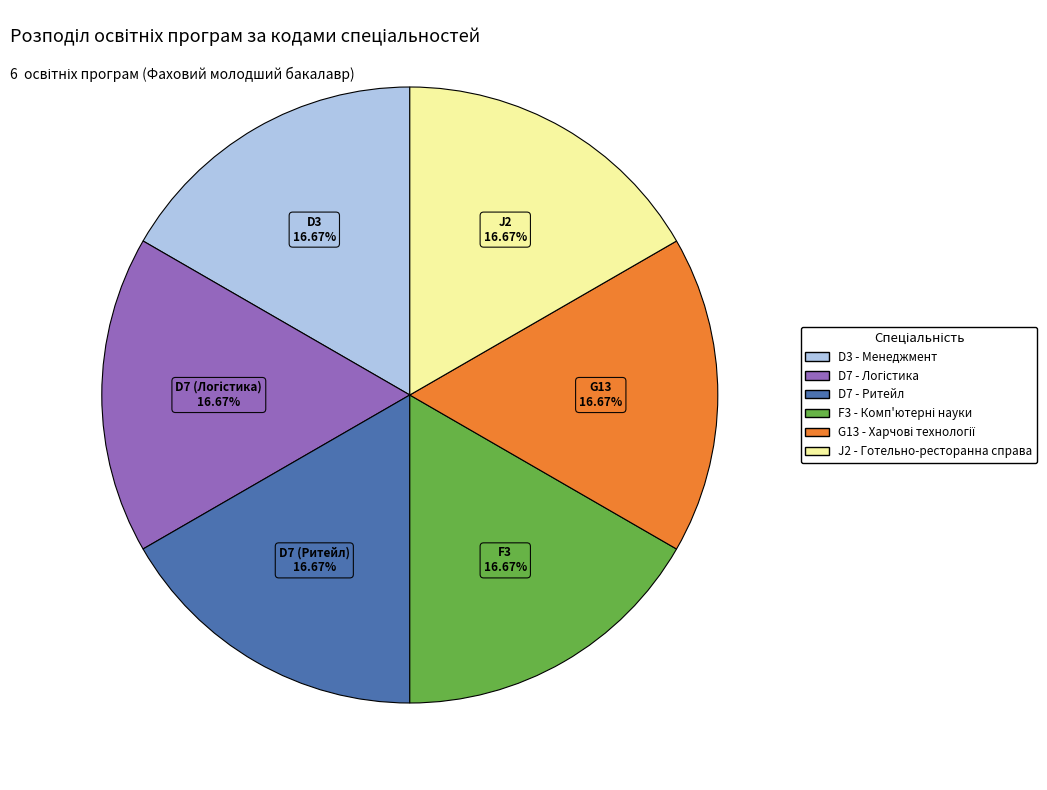

Is there a majority slice in this chart?

No